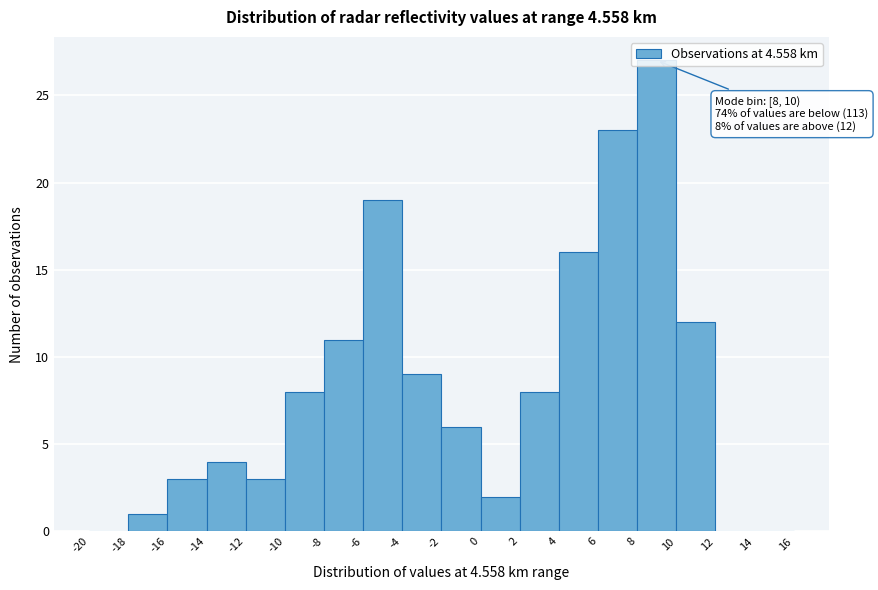

Which range on the x-axis has the tallest bar?

8 to 10